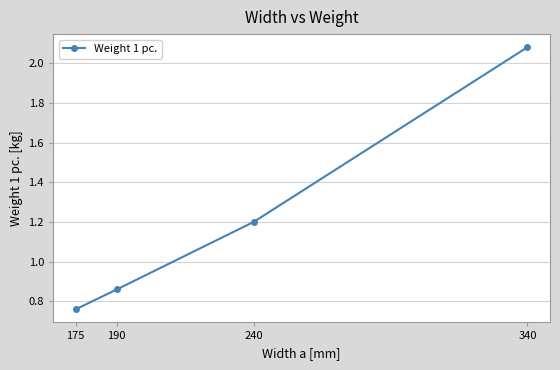

What is the value of the 3rd point from the left?

1.2